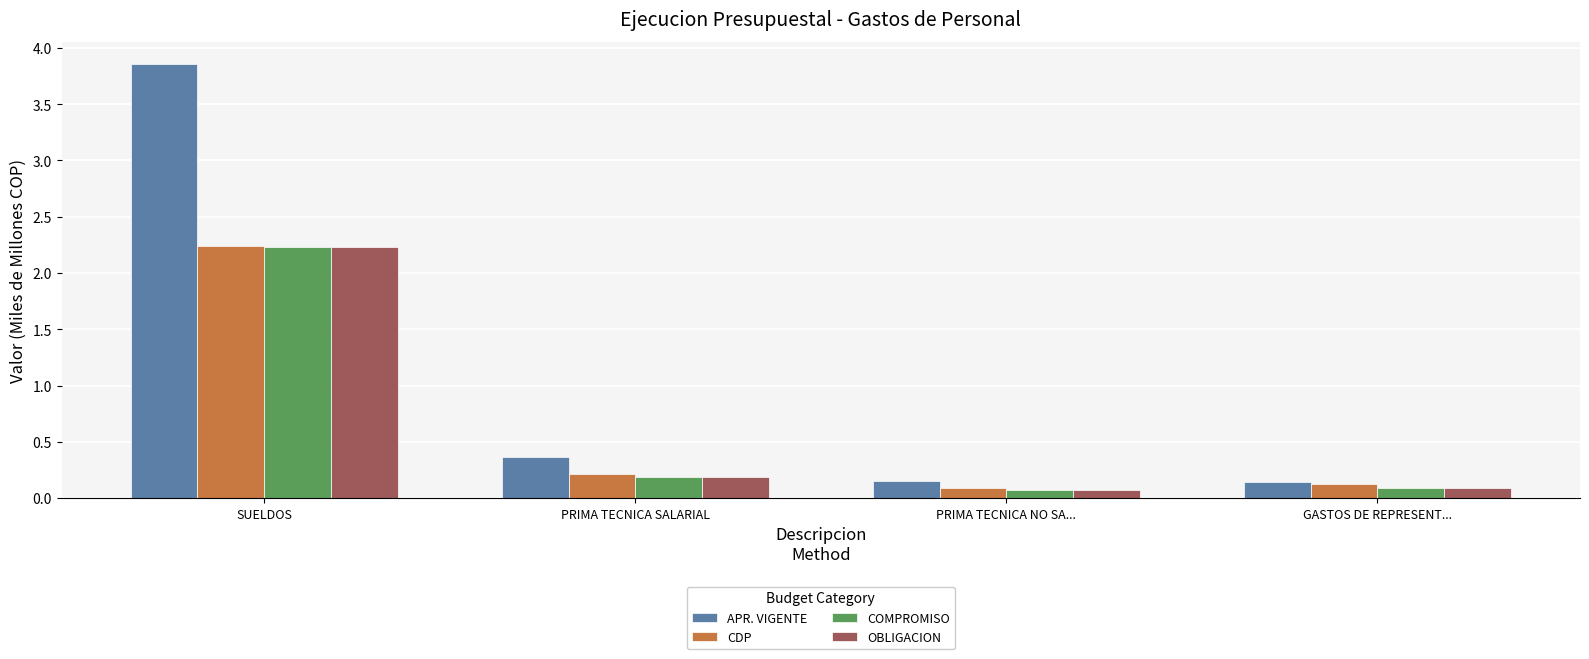

The value of COMPROMISO at SUELDOS is 0.9. True or false?

False